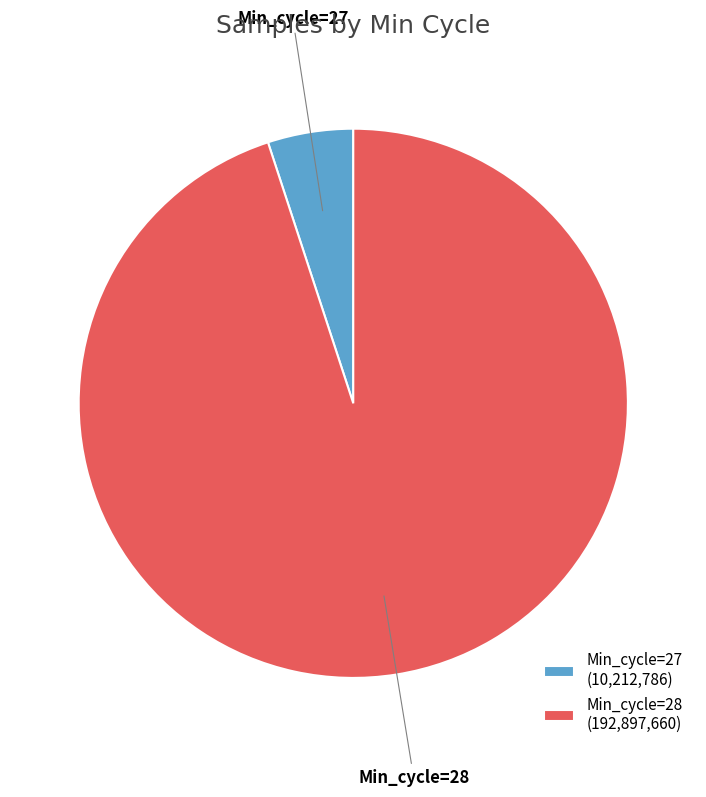

Which has a higher value, Min_cycle=28 or Min_cycle=27?

Min_cycle=28